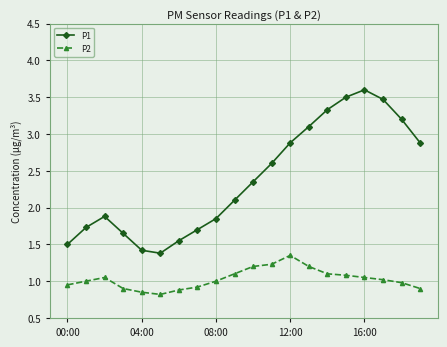

What is the difference between the maximum and minimum values in the P2 series?

0.5